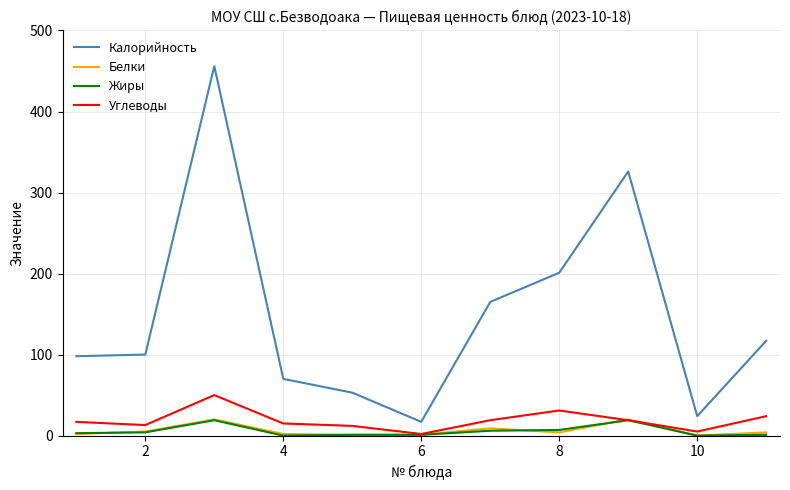

True or false: Жиры and Калорийность intersect in this chart.

False